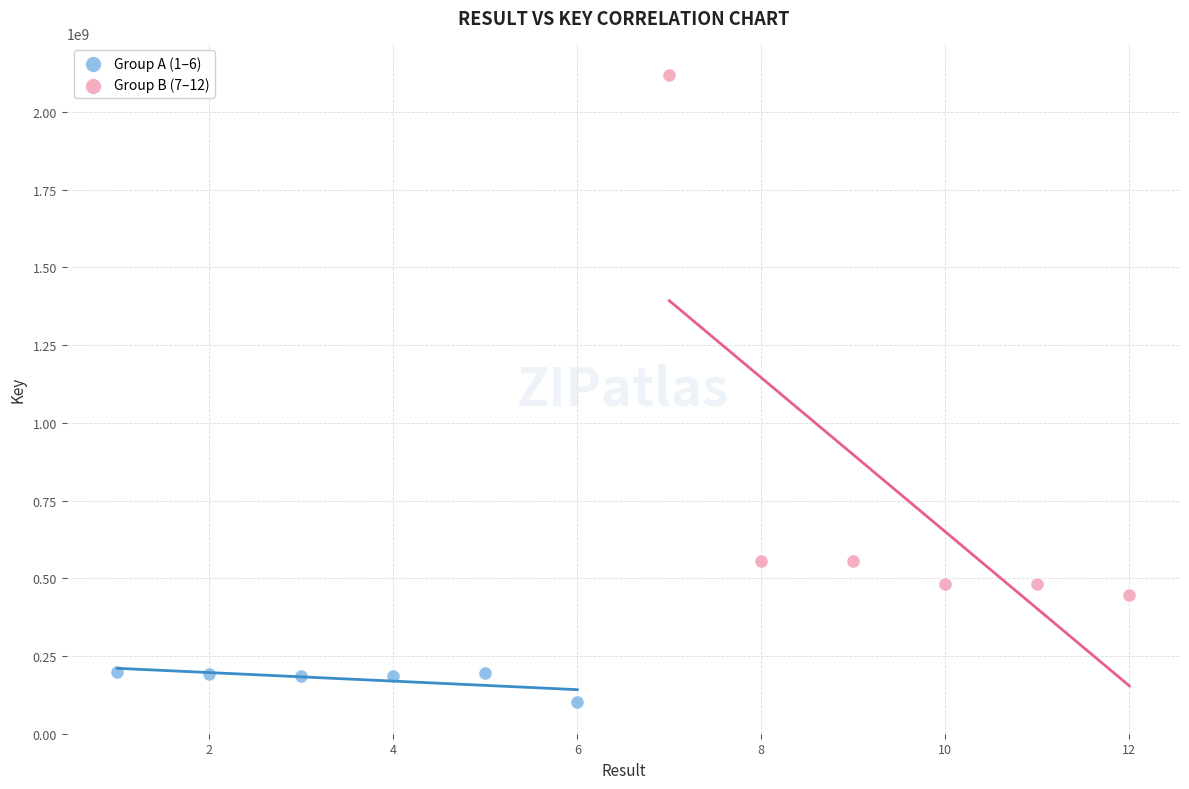

Which series reaches the maximum Y coordinate?

Group B (7–12)